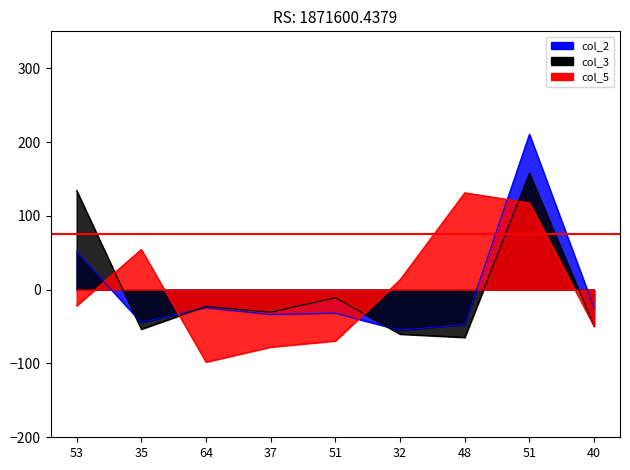

Reading right to left, extract all data points from this chart.

col_2: 40=-25.3	51=210.7	48=-47.2	32=-54.9	51=-31.9	37=-33.6	64=-24.5	35=-44.5	53=51.2
col_3: 40=-49.6	51=157.6	48=-64.7	32=-60.2	51=-10.9	37=-30.5	64=-22.6	35=-53.5	53=134.4
col_5: 40=-49.8	51=117.6	48=131.3	32=13.4	51=-69.4	37=-77.7	64=-98.0	35=54.4	53=-21.8